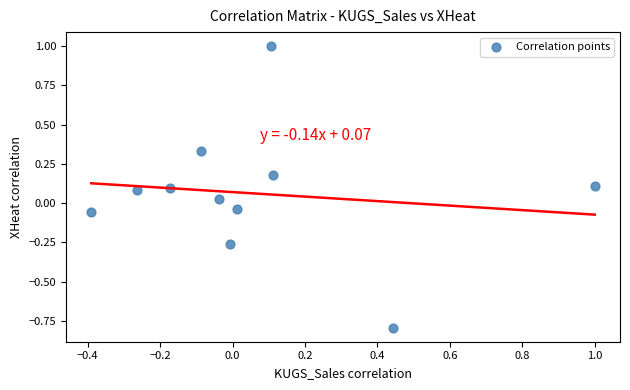

What is the range of X values (max minus min)?

1.4